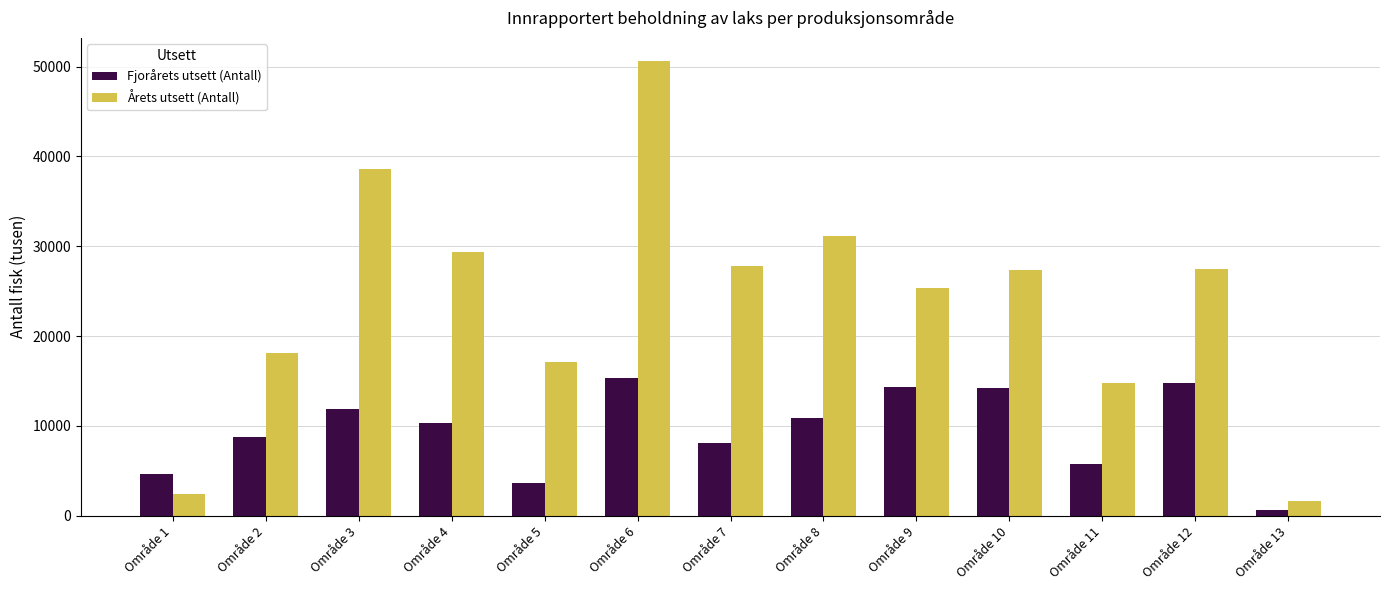

Rank the series by their average value, from lowest to highest.

Fjorårets utsett (Antall), Årets utsett (Antall)